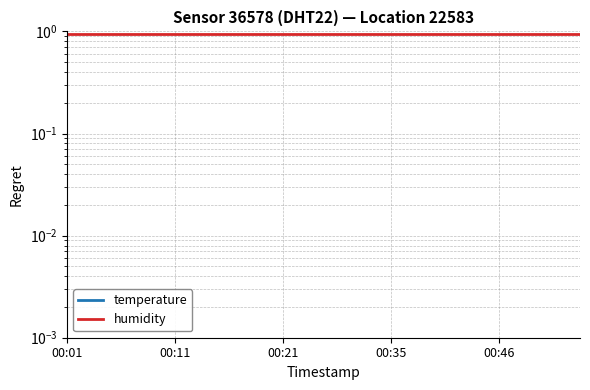

Reading left to right, extract all data points from this chart.

temperature: 0.0	0.0	0.0	0.0	0.0	0.0	0.0	0.0	0.0	0.0	0.0	0.0	0.0	0.0	0.0	0.0	0.0	0.0	0.0	0.0
humidity: 0.9	0.9	0.9	0.9	0.9	0.9	0.9	0.9	0.9	0.9	0.9	0.9	0.9	0.9	0.9	0.9	0.9	0.9	0.9	0.9